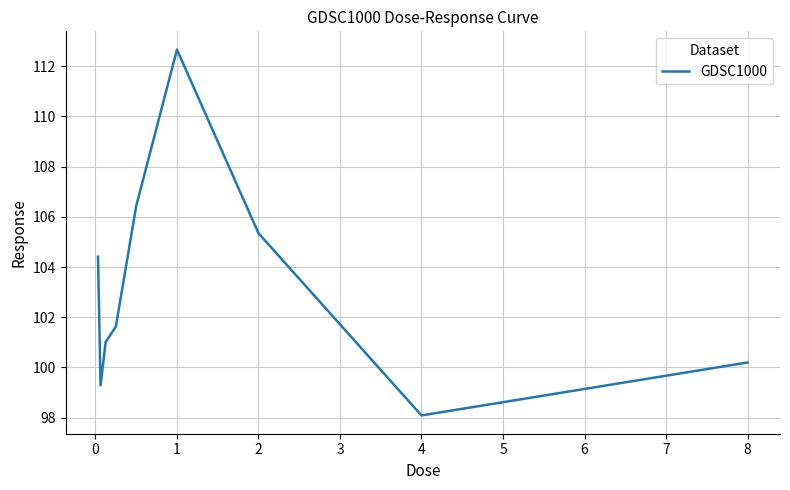

What is the smallest value displayed?

98.1